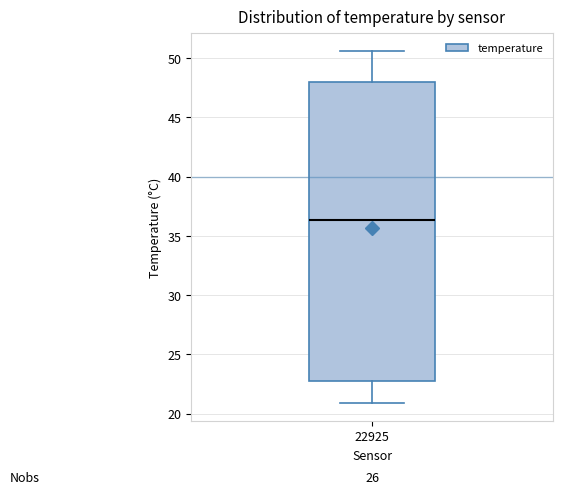

Where does the lower whisker of the box at x = 22925 end on the y-axis? The values are not printed on the chart, so give them approximately, as read against the axis.

21.0